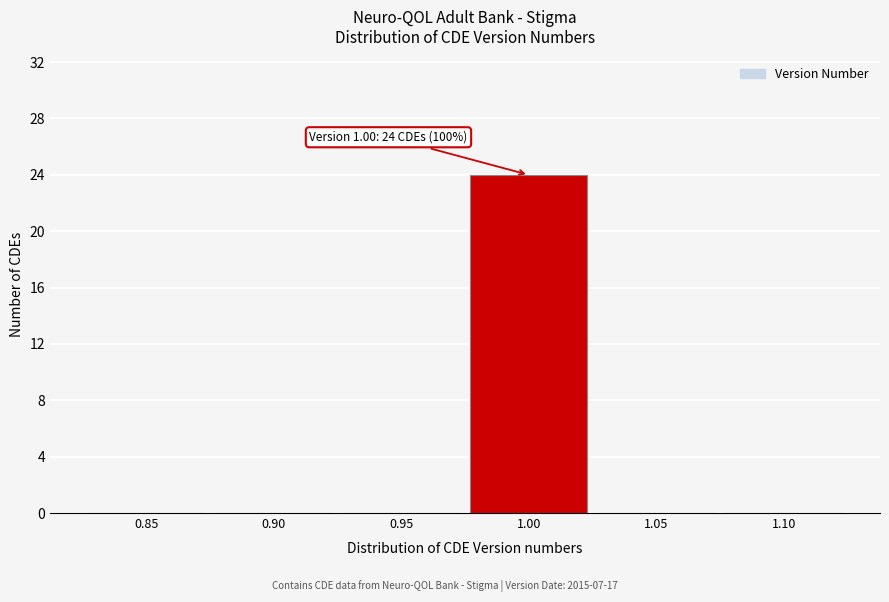

Reading left to right, list all the values displayed in this chart.

0.85=0	0.90=0	0.95=0	1.00=24	1.05=0	1.10=0